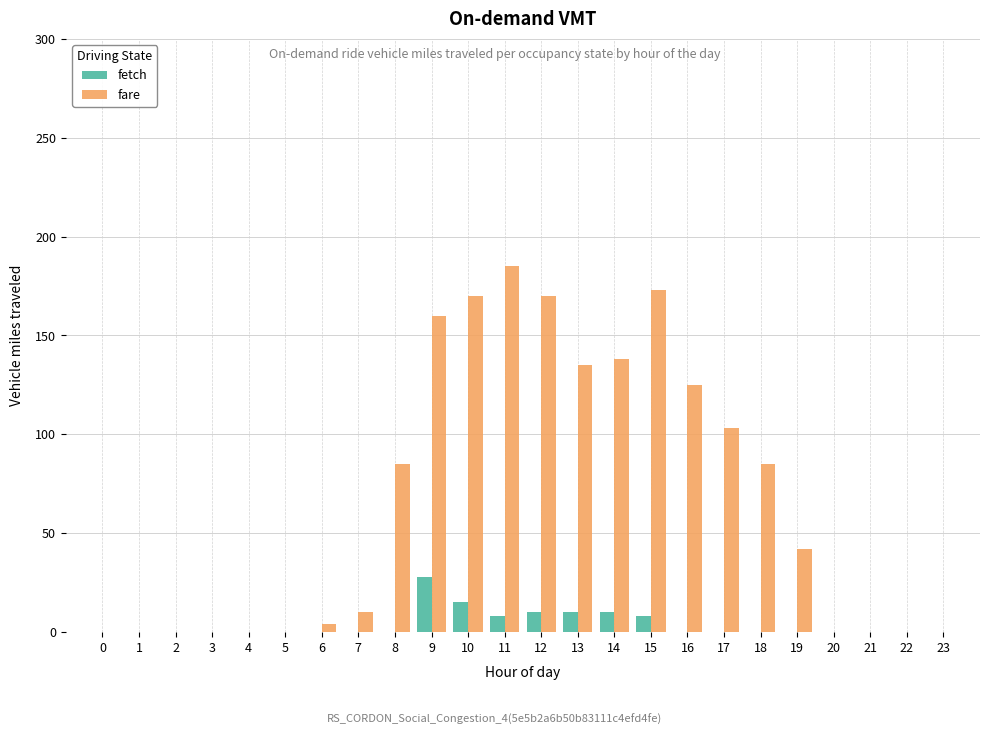

What are all the series names shown in the legend?

fetch, fare